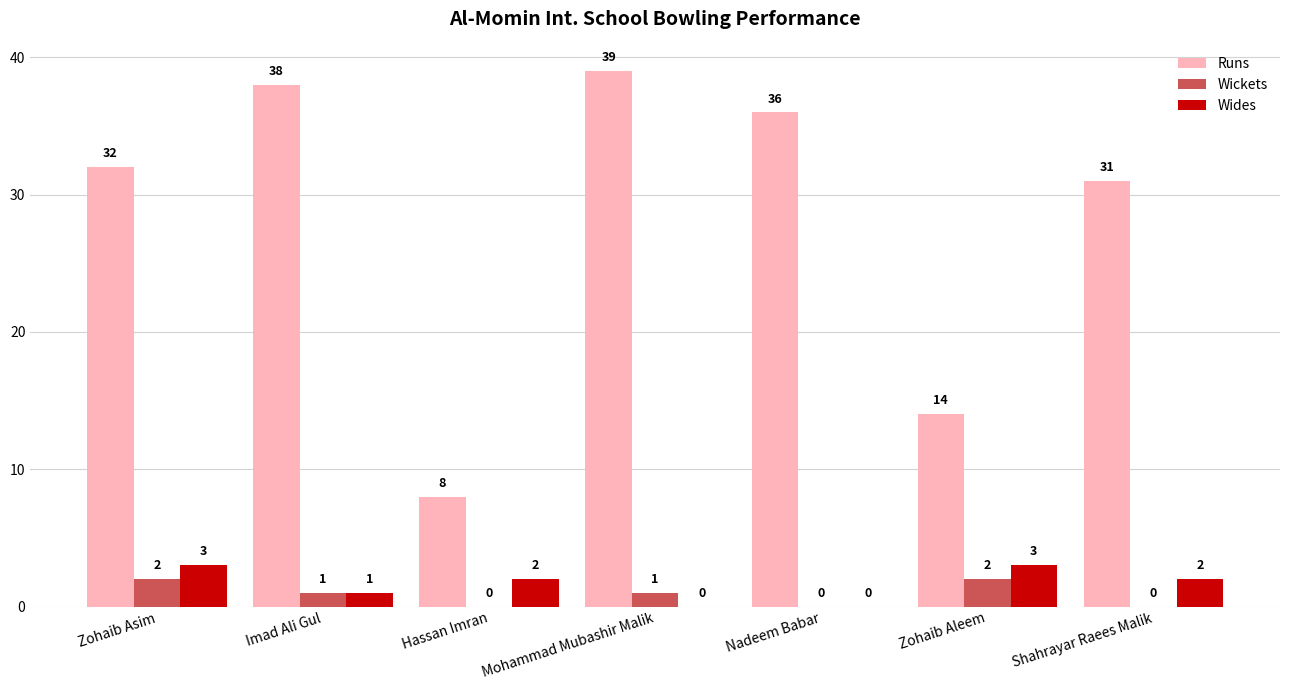

Is it true that Wides equals 0 at Nadeem Babar?

True